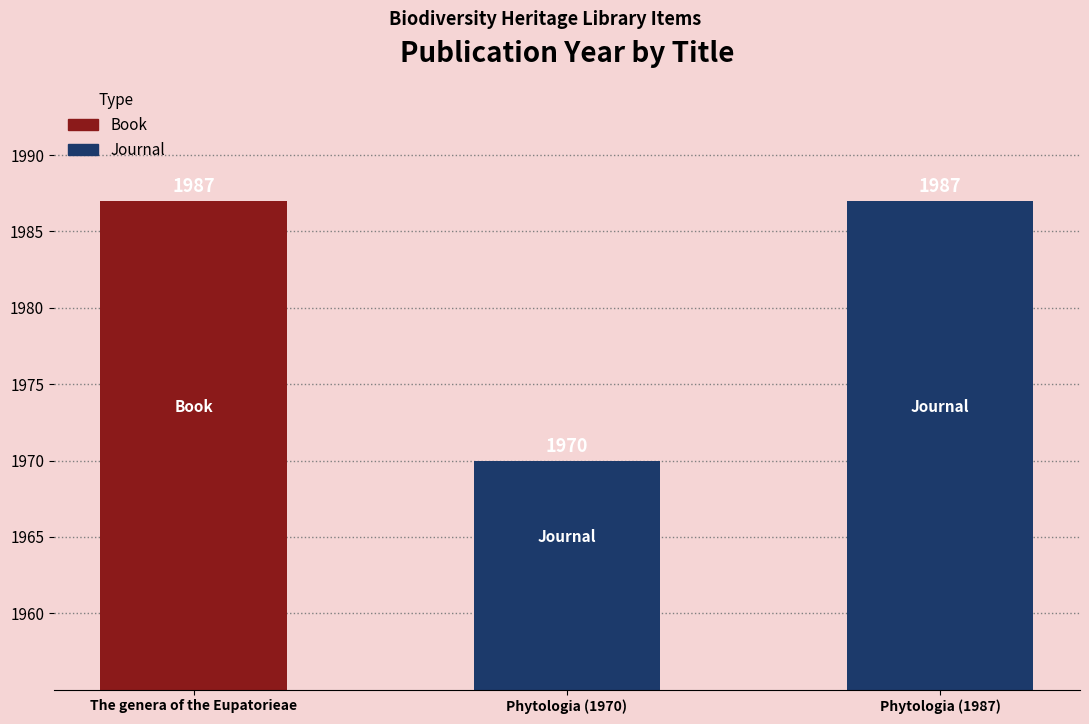

How many series are shown in this chart?

1